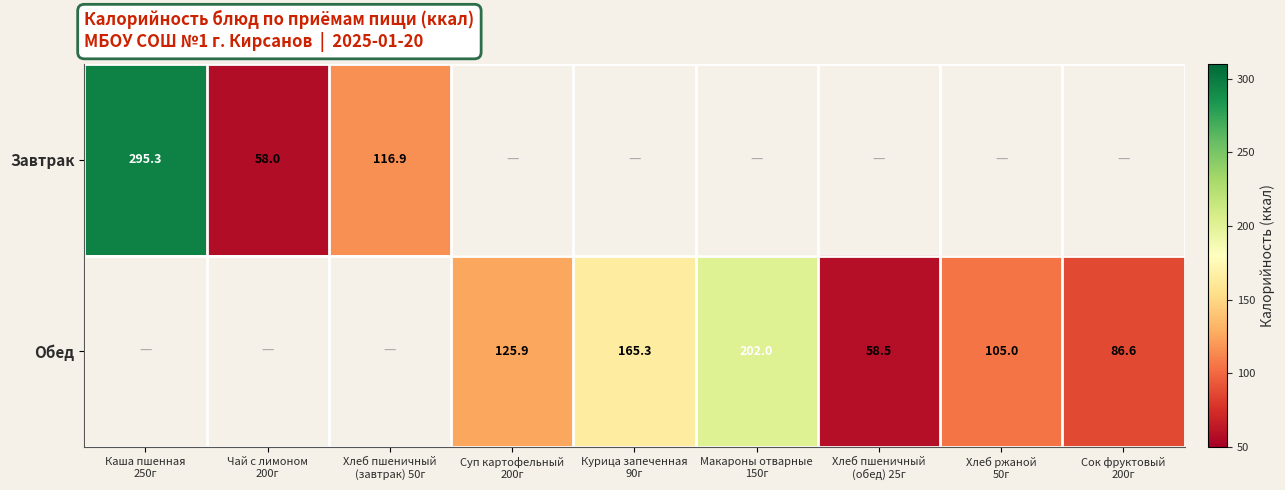

The value of Завтрак at Сок фруктовый 200г is 0.0. True or false?

True